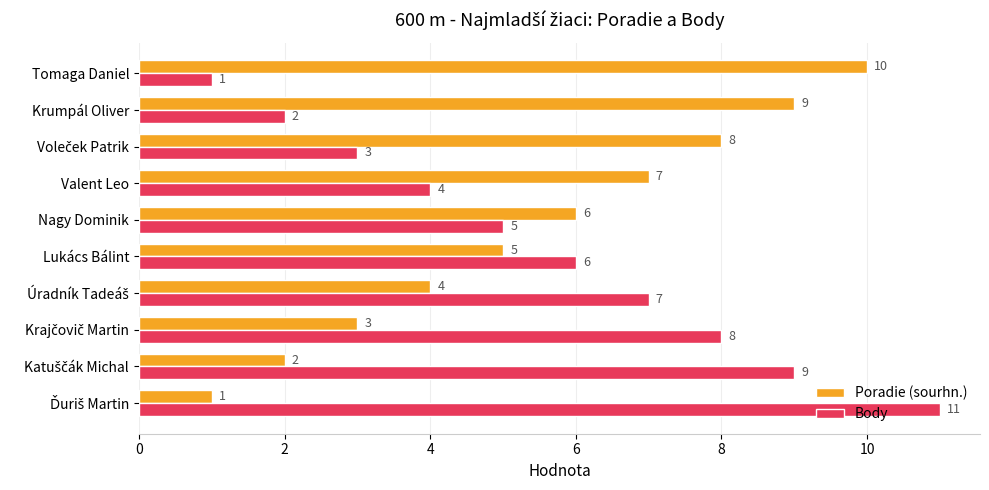

Count the Body values in the range 3 to 8.

6